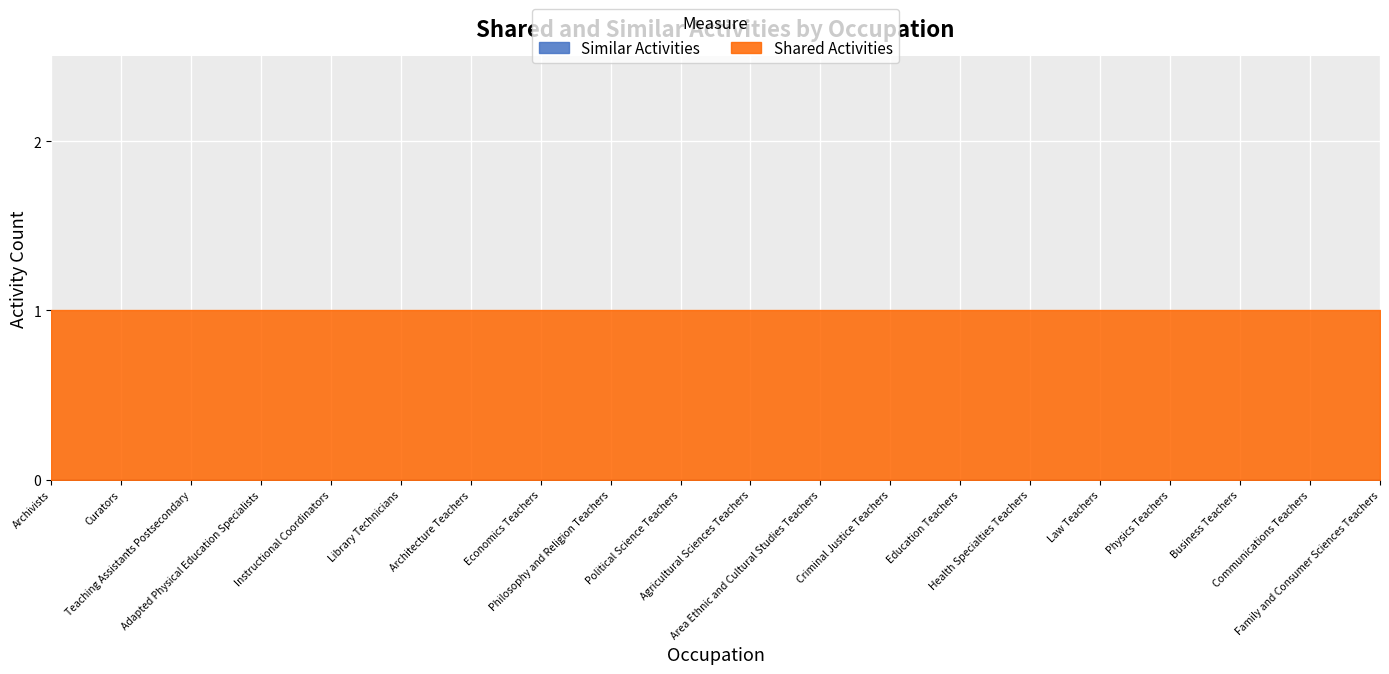

At which label does Similar Activities reach its peak?

Archivists